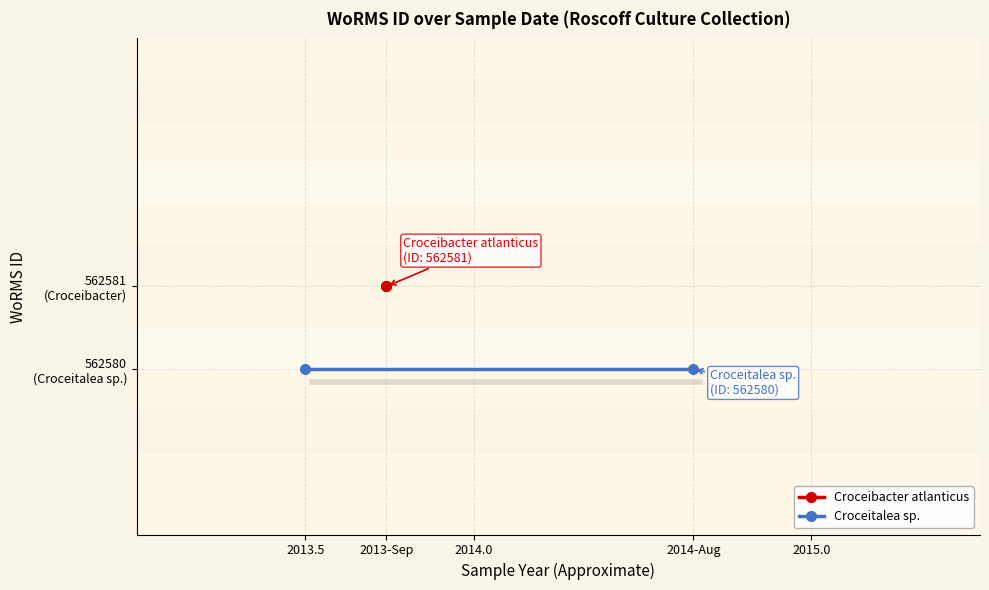

What is the label of the 2nd point from the left?

2013-Sep